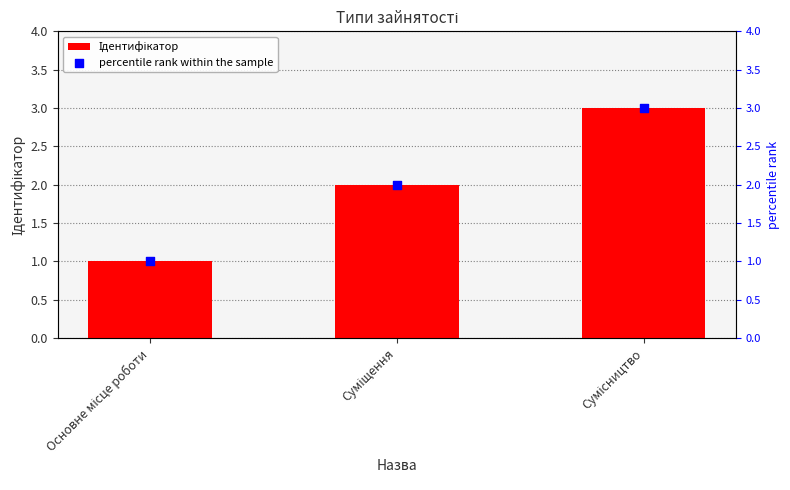

Which series has the largest total across all categories?

Ідентифікатор